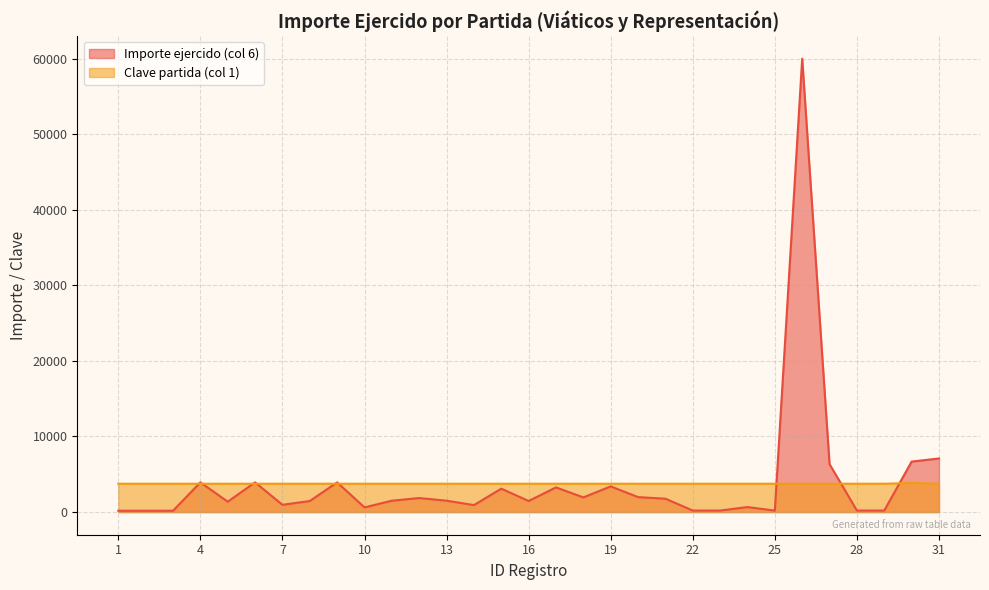

How many lines are shown in the chart?

2